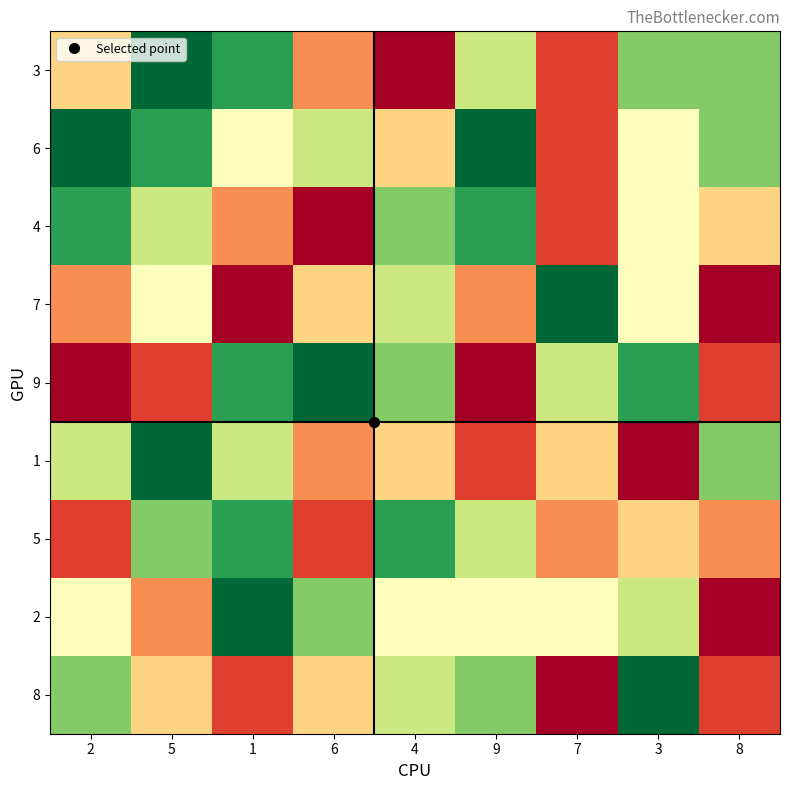

At 6, list the series in order from largest to smallest.

9, 2, 6, 7, 8, 3, 1, 5, 4